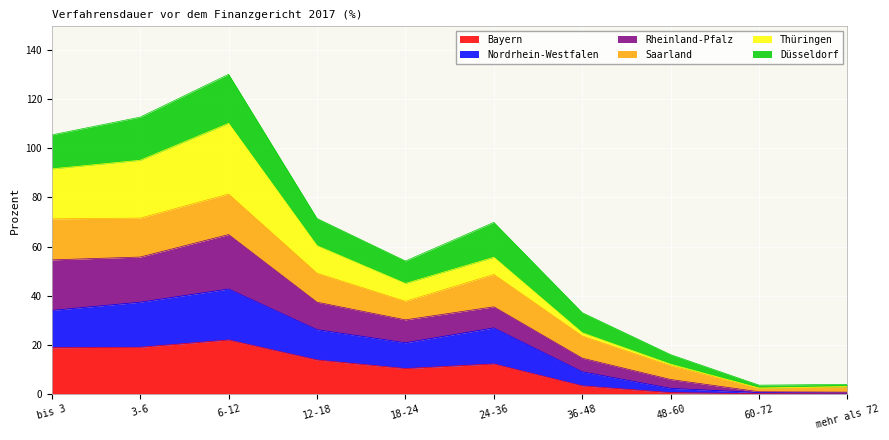

At which category does Rheinland-Pfalz reach its first local valley?

18-24